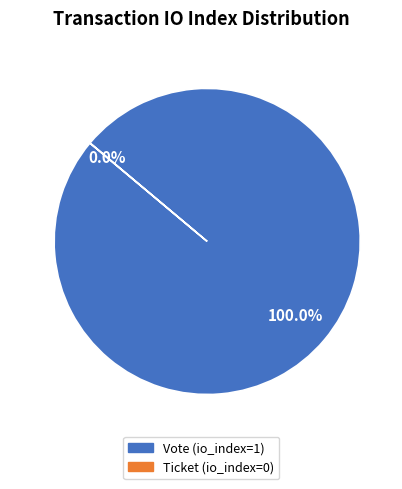

How many slices are in this pie chart?

2